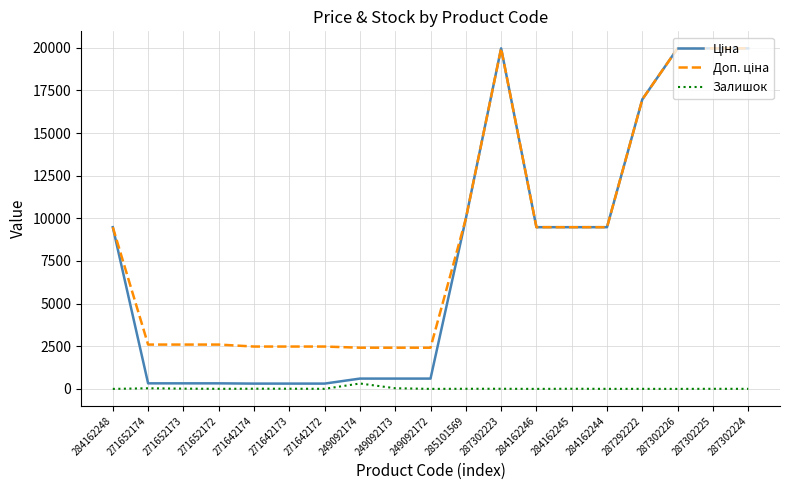

The Залишок series shows 7.0 at 285101569. True or false?

True